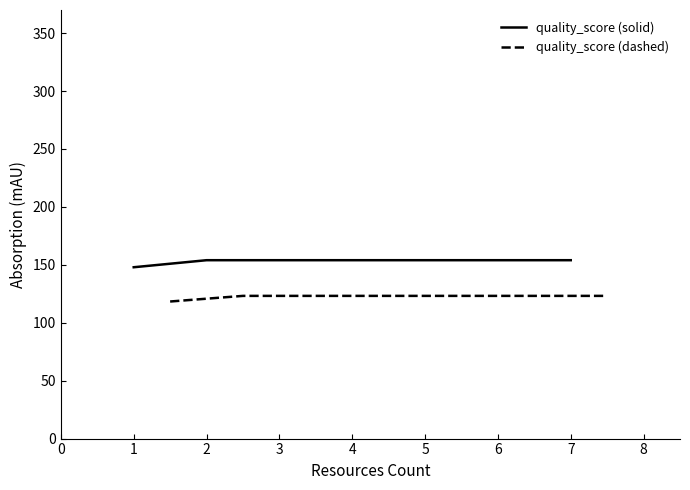

True or false: quality_score (dashed) has more than 1 points higher than both neighbors.

False